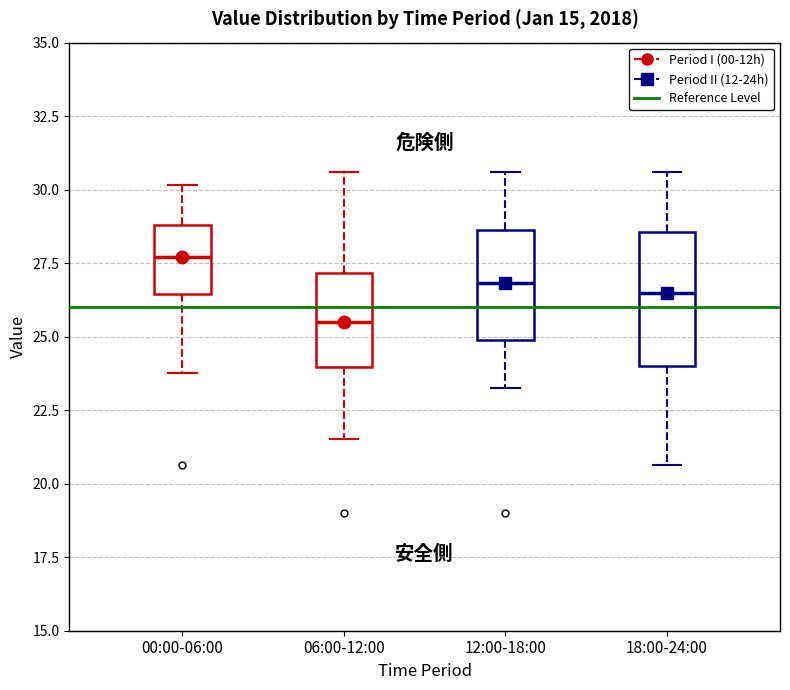

Reading left to right, read every box against the y-axis: the position of its median line, the range the box covers, and the ends of its whiskers. The values are not printed on the chart, so give them approximately, as read against the axis.

00:00-06:00: median 27.5, box 26.5 to 29.0, whiskers 24.0 to 30.0
06:00-12:00: median 25.5, box 24.0 to 27.0, whiskers 21.5 to 30.5
12:00-18:00: median 27.0, box 25.0 to 28.5, whiskers 23.5 to 30.5
18:00-24:00: median 26.5, box 24.0 to 28.5, whiskers 20.5 to 30.5